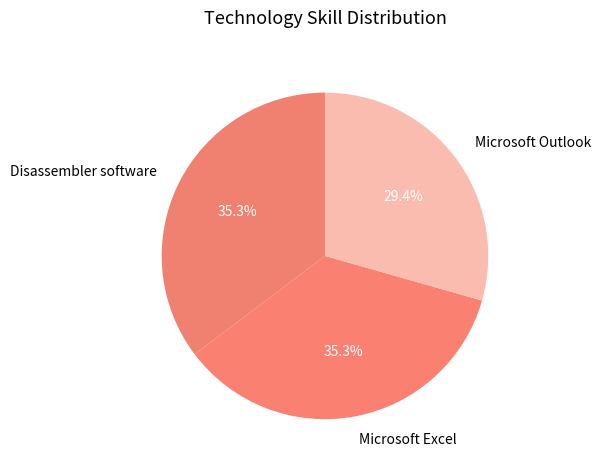

Count the number of slices in the pie.

3